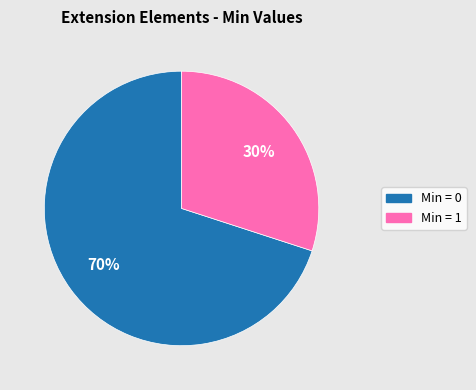

Does any single category account for the majority?

Yes